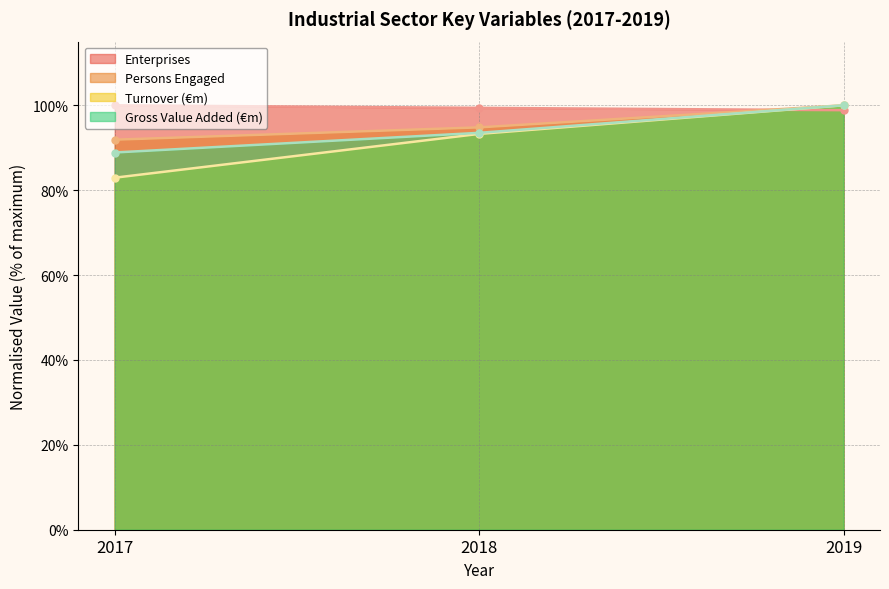

What is the difference between the highest and lowest values at 2017?

17.1